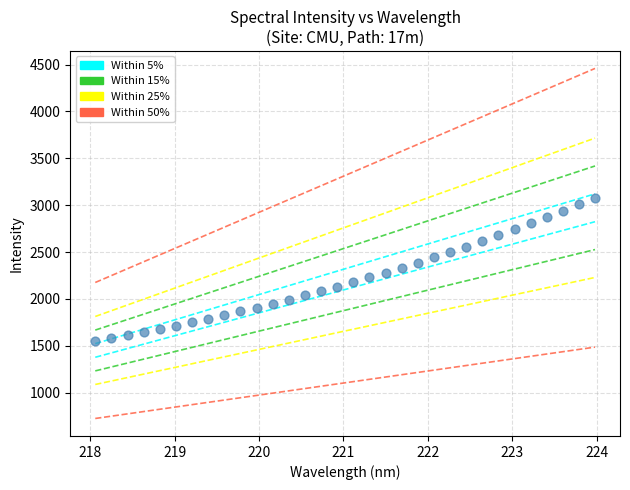

What is the range of Y values (max minus min)?

1529.4